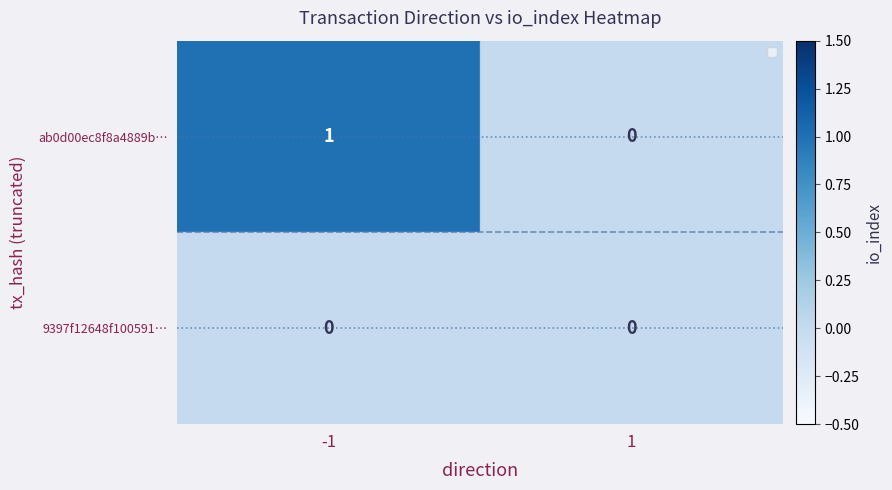

What is the difference between the highest and lowest values at -1?

1